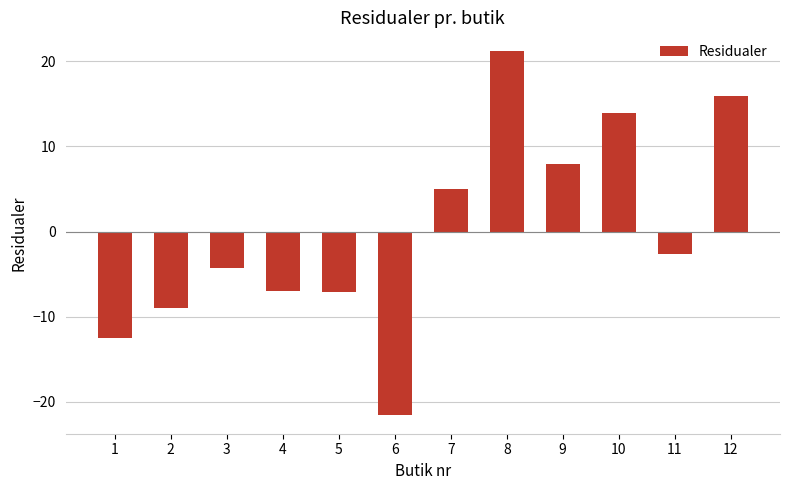

What is the difference between the maximum and minimum values?

42.9